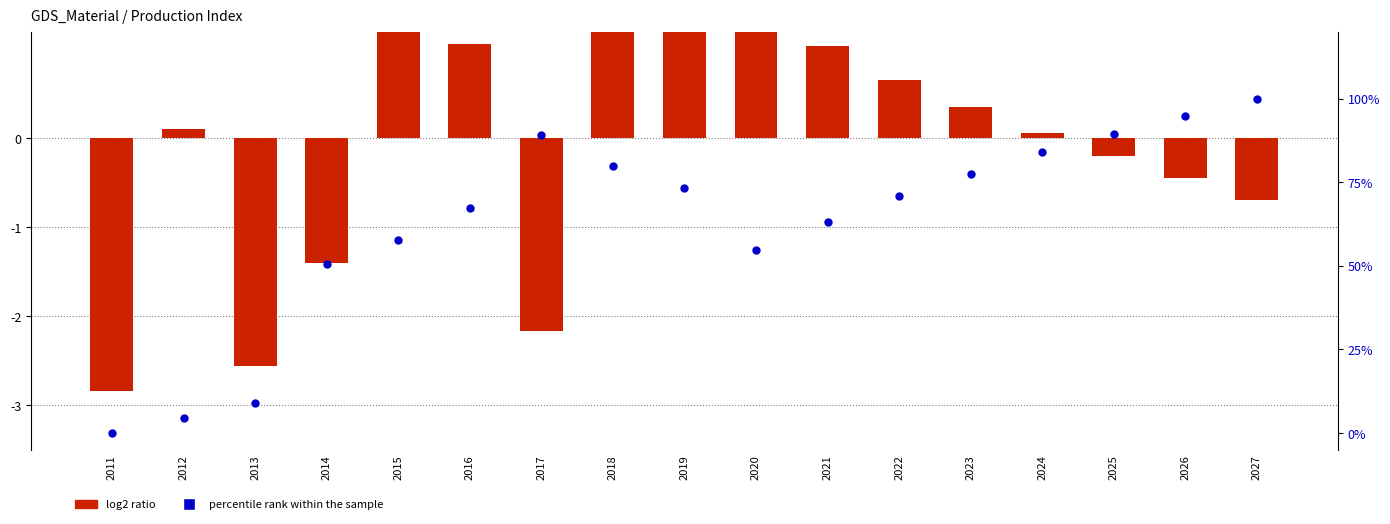

Which series has the largest total across all categories?

percentile rank within the sample